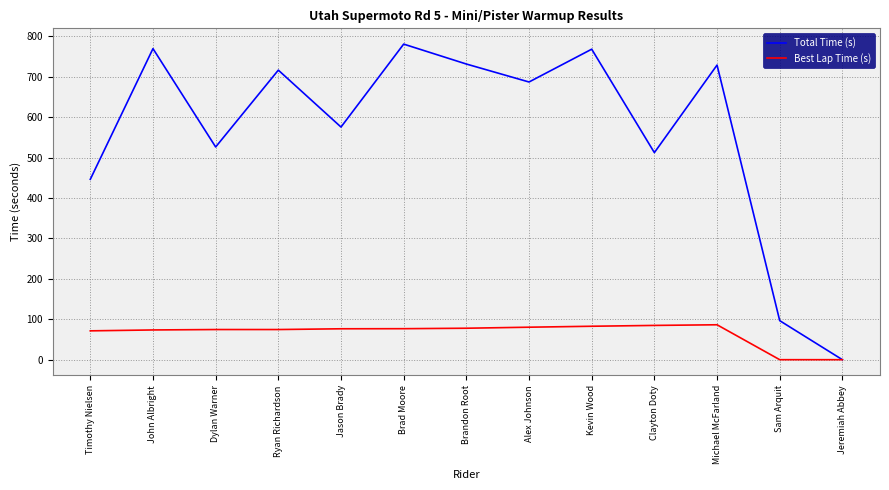

Which series has the largest total across all categories?

Total Time (s)